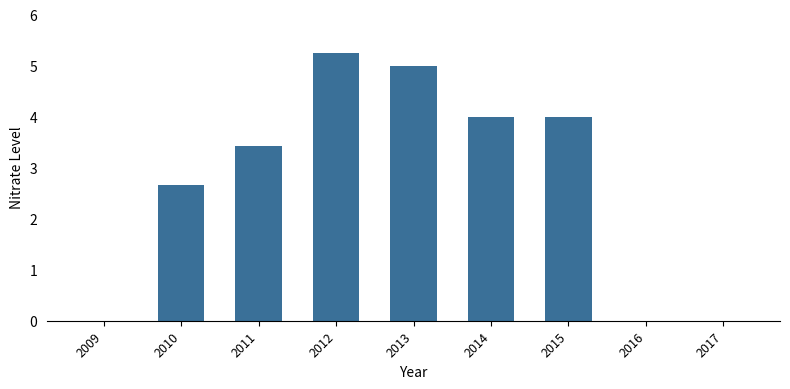

What value does the data have at 2014?

4.0